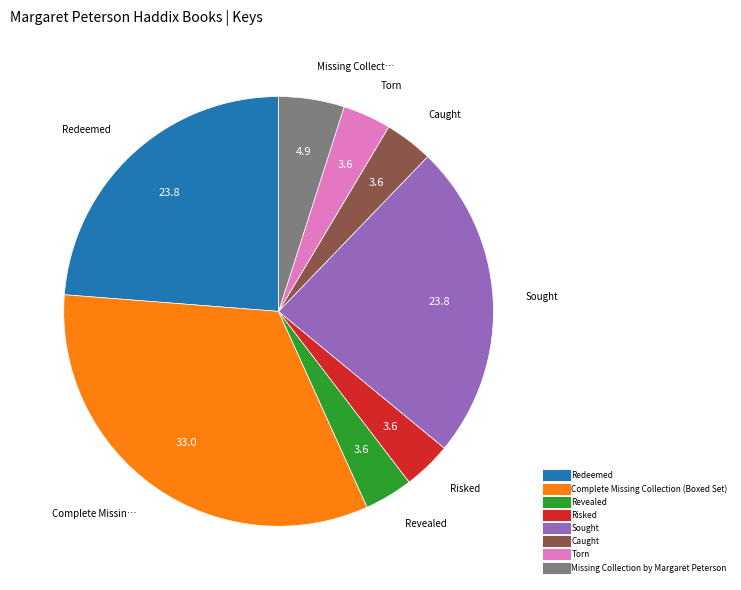

Is the sum of Complete Missing Collection (Boxed Set) and Redeemed greater than half?

Yes